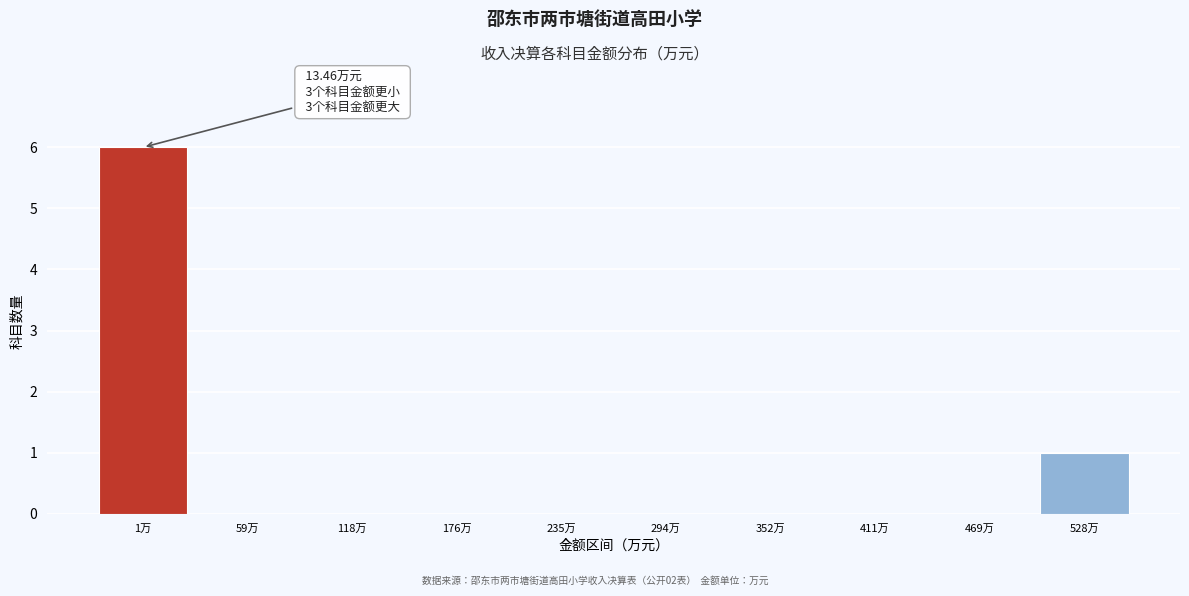

Reading left to right, extract all data points from this chart.

1万=6	59万=0	118万=0	176万=0	235万=0	294万=0	352万=0	411万=0	469万=0	528万=1